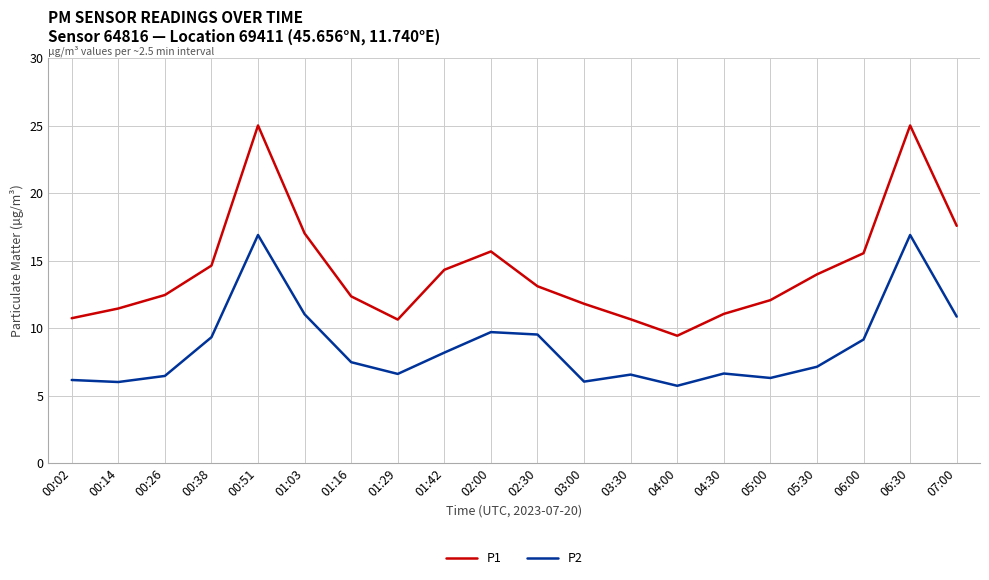

List the series in order of their overall mean, highest first.

P1, P2